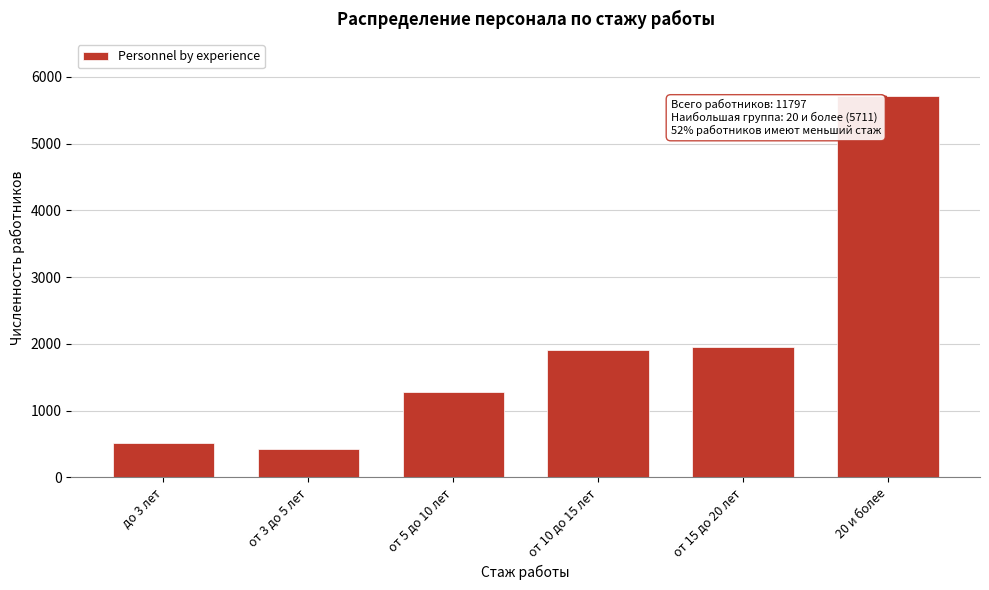

Reading left to right, transcribe all the data shown in this chart.

512	432	1277	1912	1953	5711